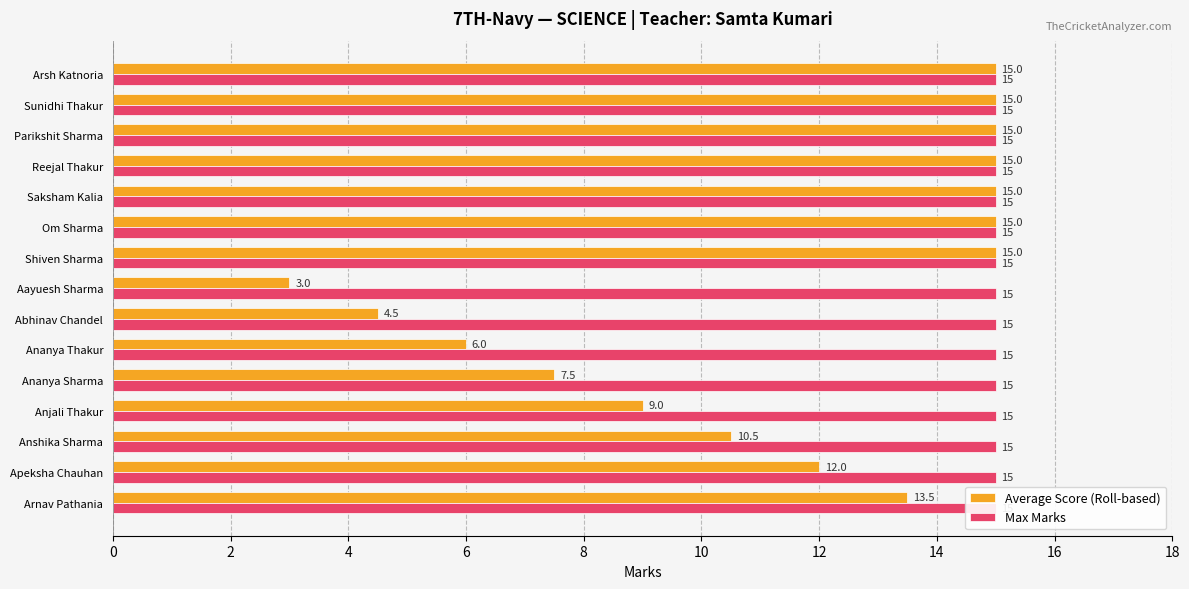

Does the chart contain stacked bars?

No